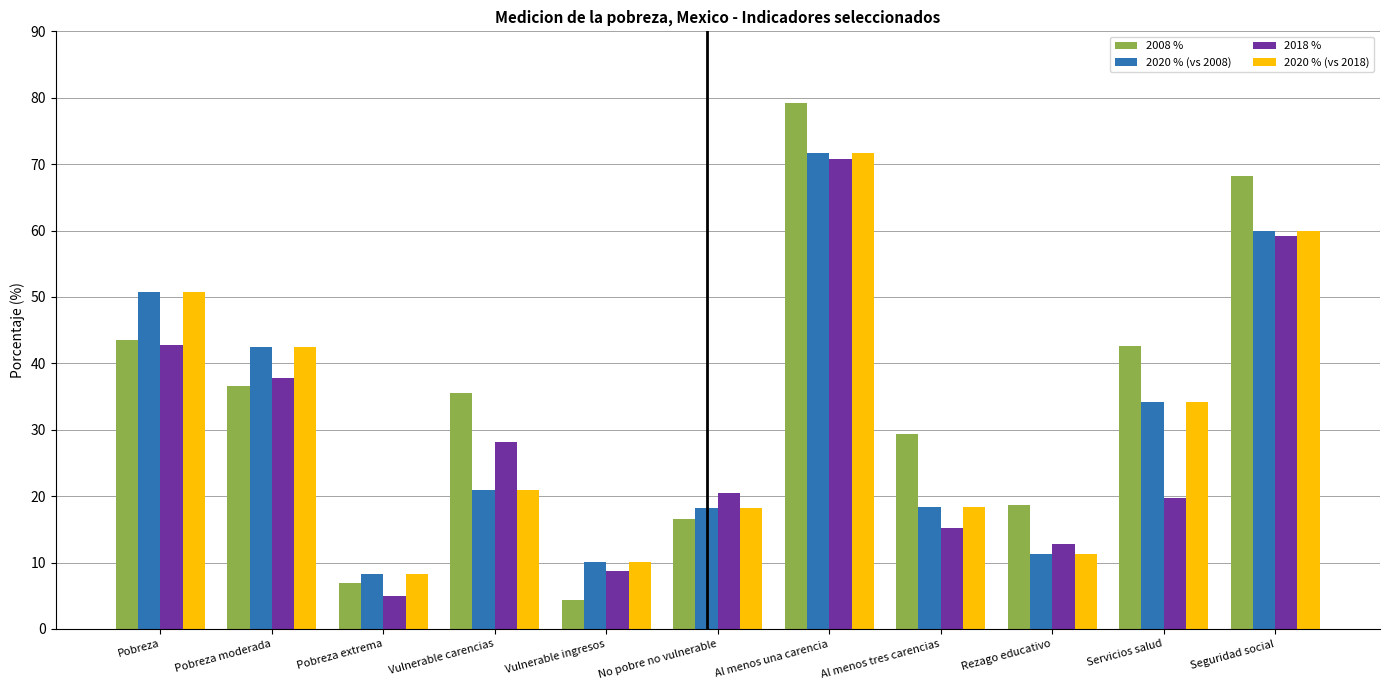

How many data points in 2020 % (vs 2008) are less than 20?

5